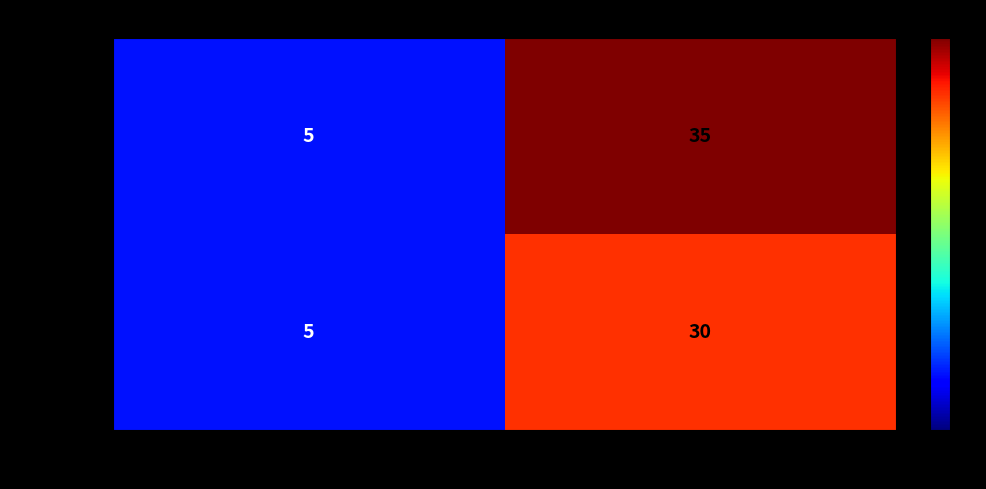

List the series in order of their overall mean, highest first.

展厅 运行, 展教 辅导